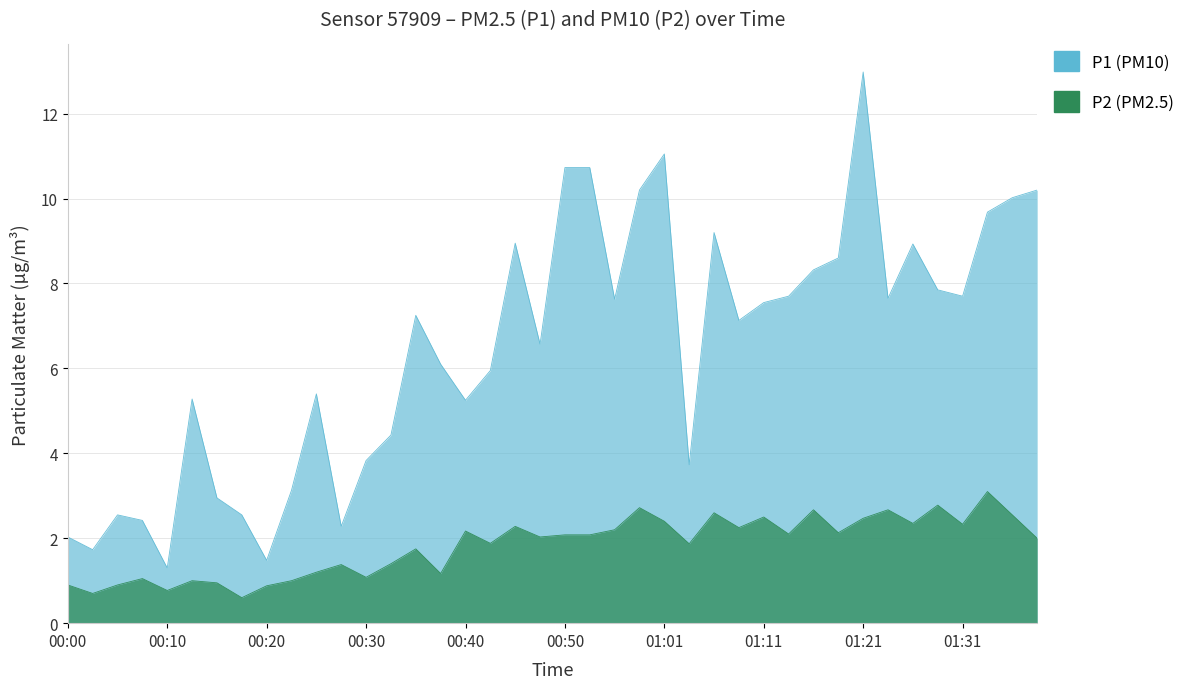

Does the chart display data point markers on the line(s)?

No